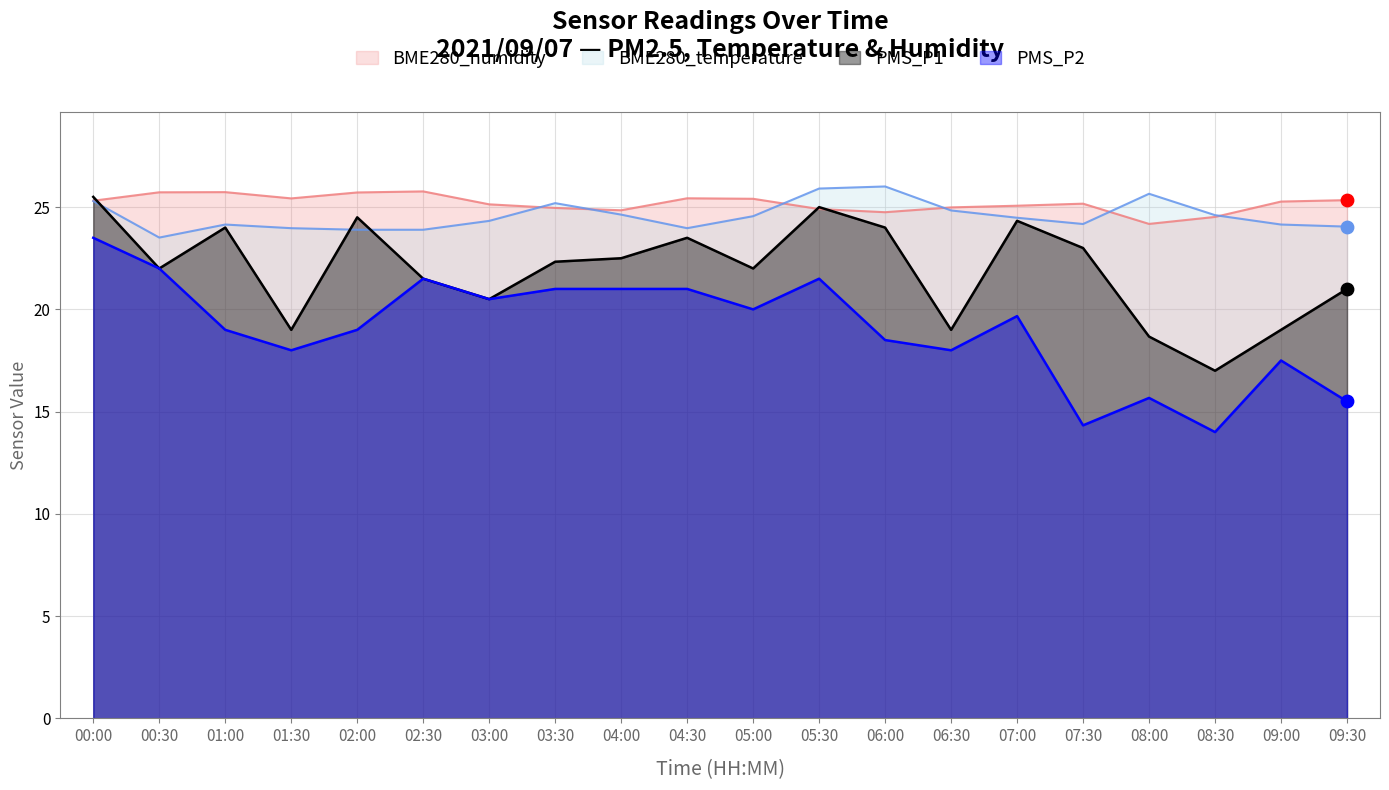

Which series has the largest total across all categories?

BME280_humidity